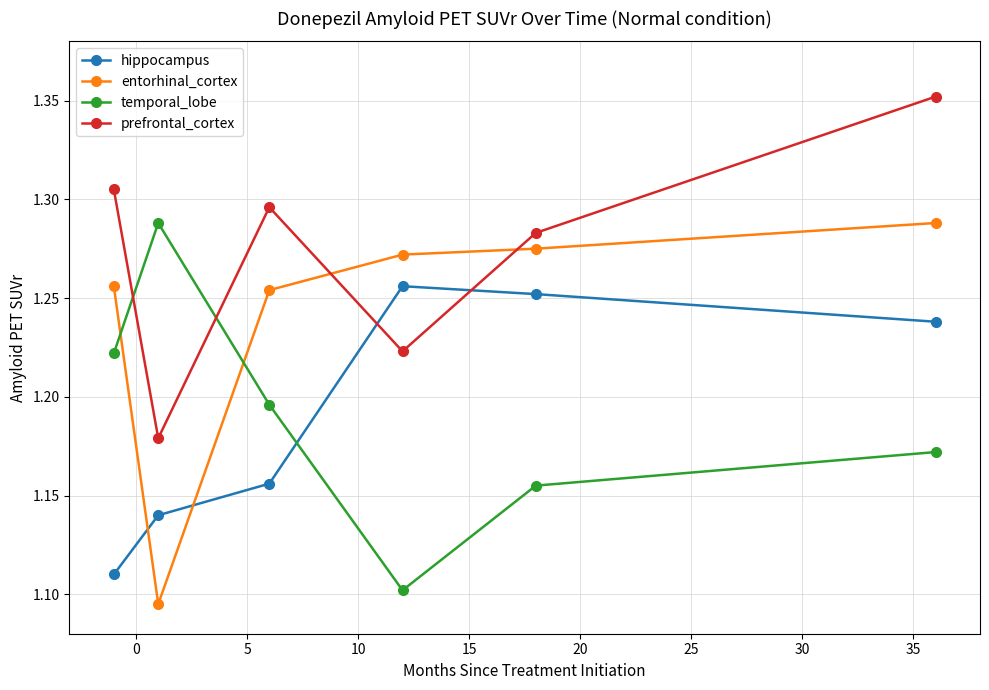

How many hippocampus values are between 1 and 2?

6